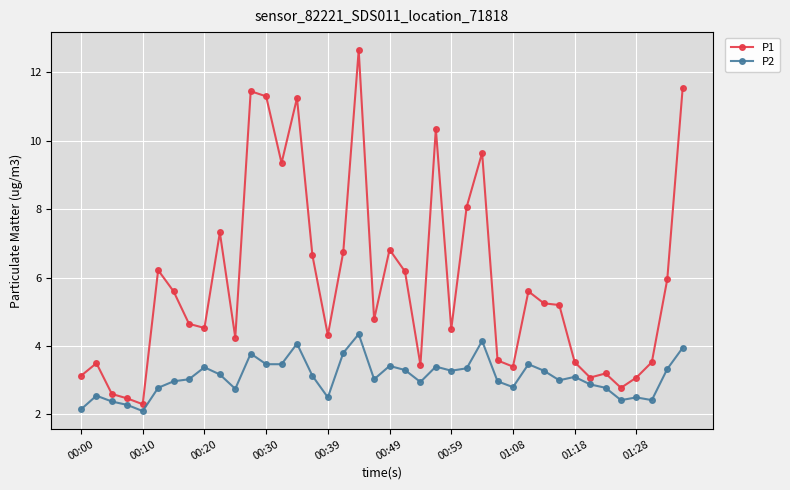

What is the average value of the P2 series?

3.1